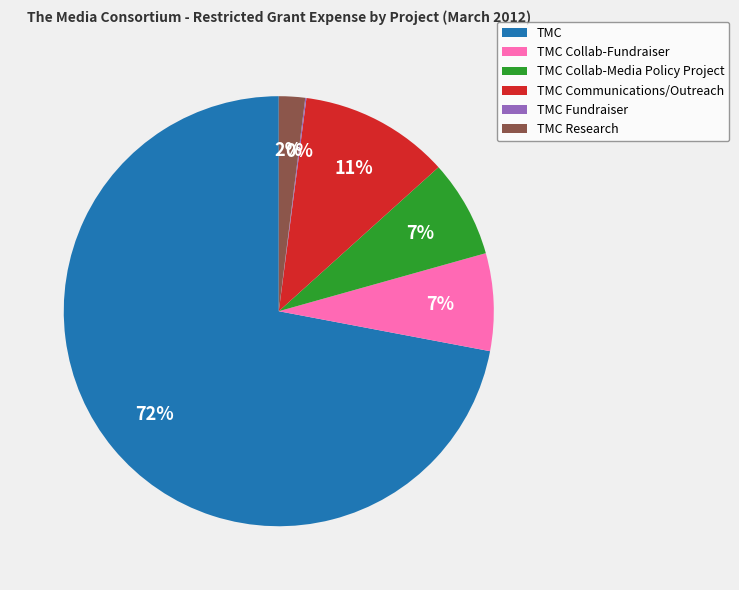

To the nearest percent, what portion does TMC Communications/Outreach represent?

11%